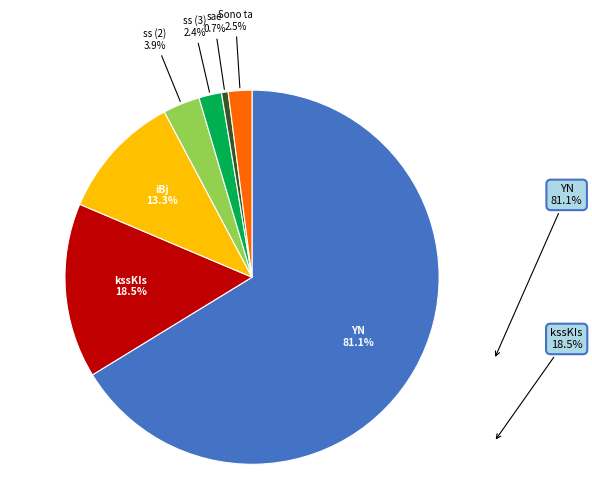

Rank the categories by value from highest to lowest.

81.1, 18.5, 13.3, 3.9, 2.5, 2.4, 0.7